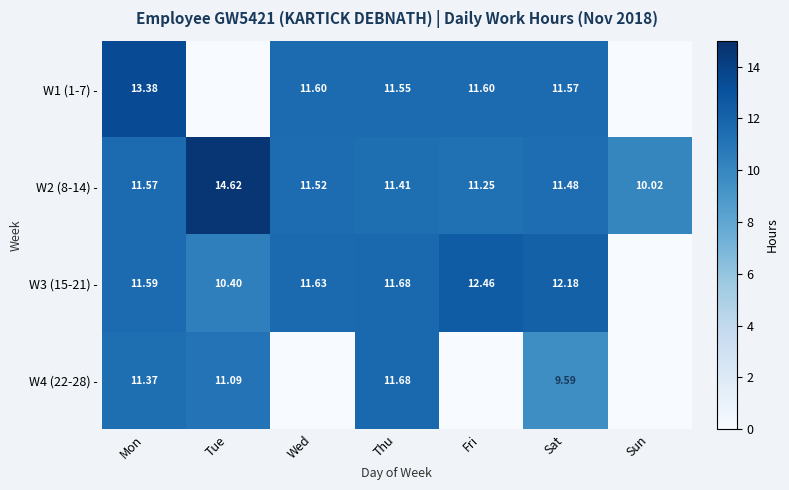

Is the value of W3 (15-21) - at Sat greater than the value of W2 (8-14) - at Fri?

Yes